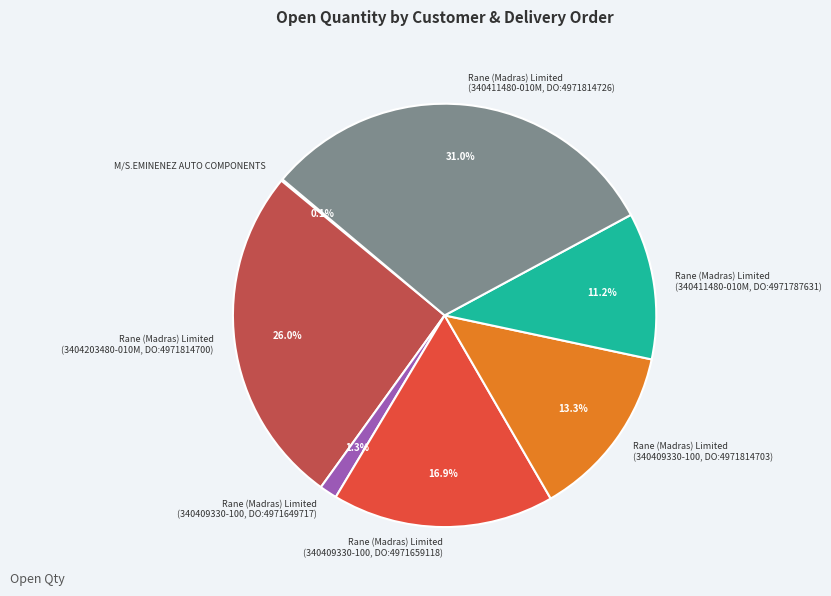

What is the ratio of the value at Rane (Madras) Limited (340409330-100, DO:4971659118) to the value at Rane (Madras) Limited (3404203480-010M, DO:4971814700)?

0.7